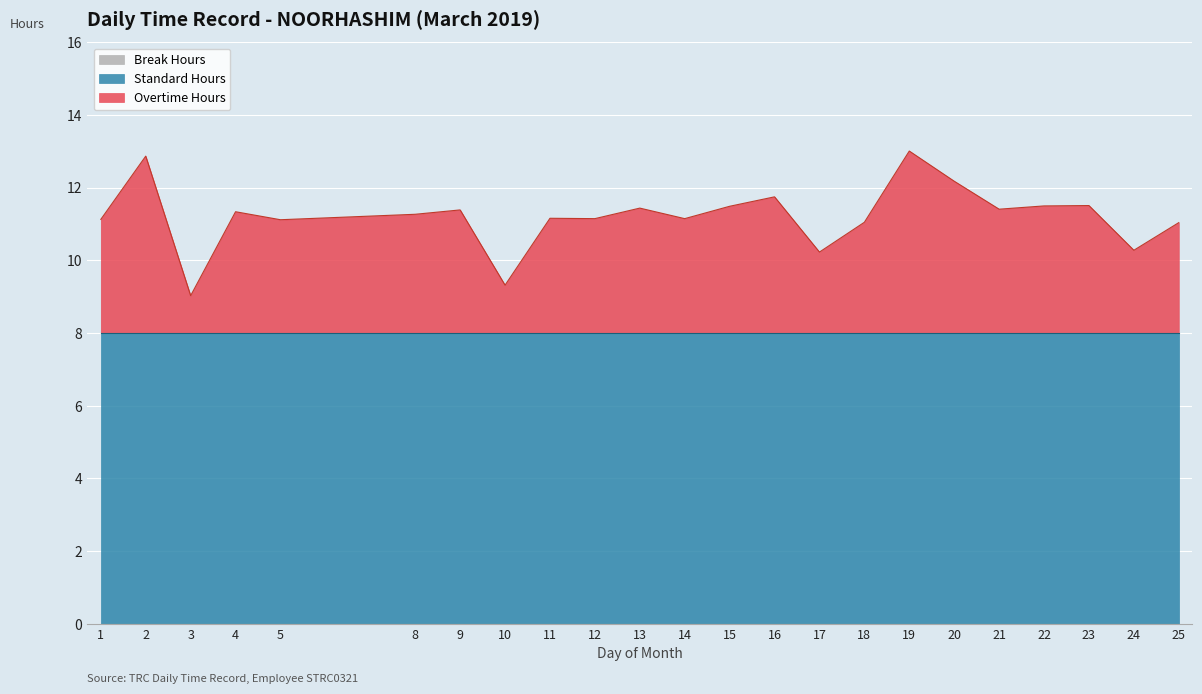

The Hours Worked series shows 16.1 at 10. True or false?

False